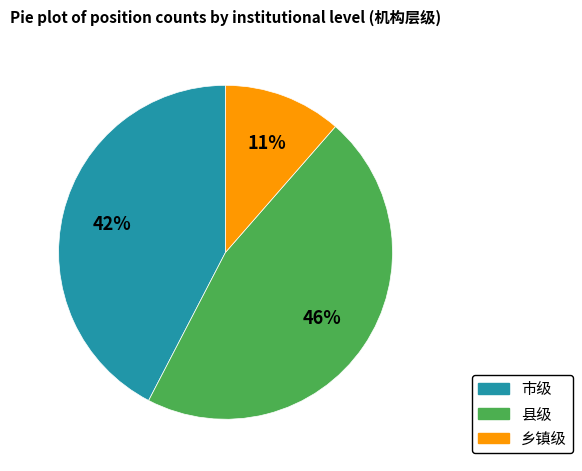

To the nearest percent, what portion does 县级 represent?

46%